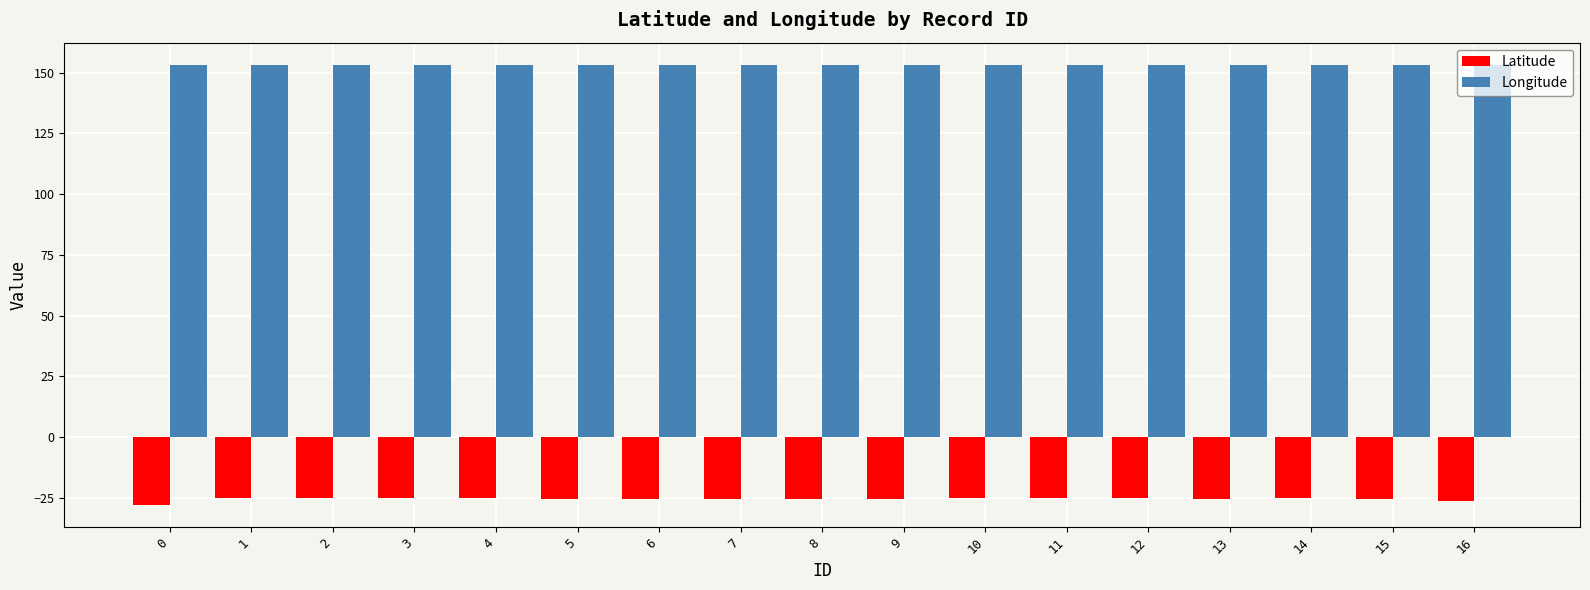

What is the total value across all series at 5?

127.6